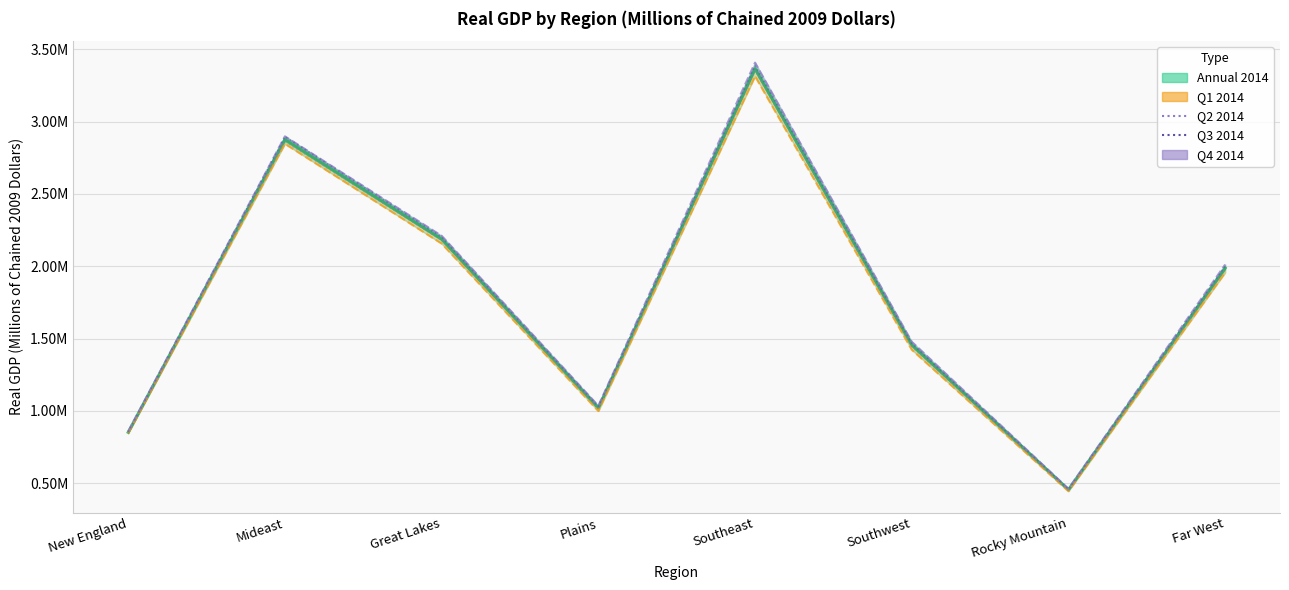

How many data points in Q2 2014 are less than 1978654?

4